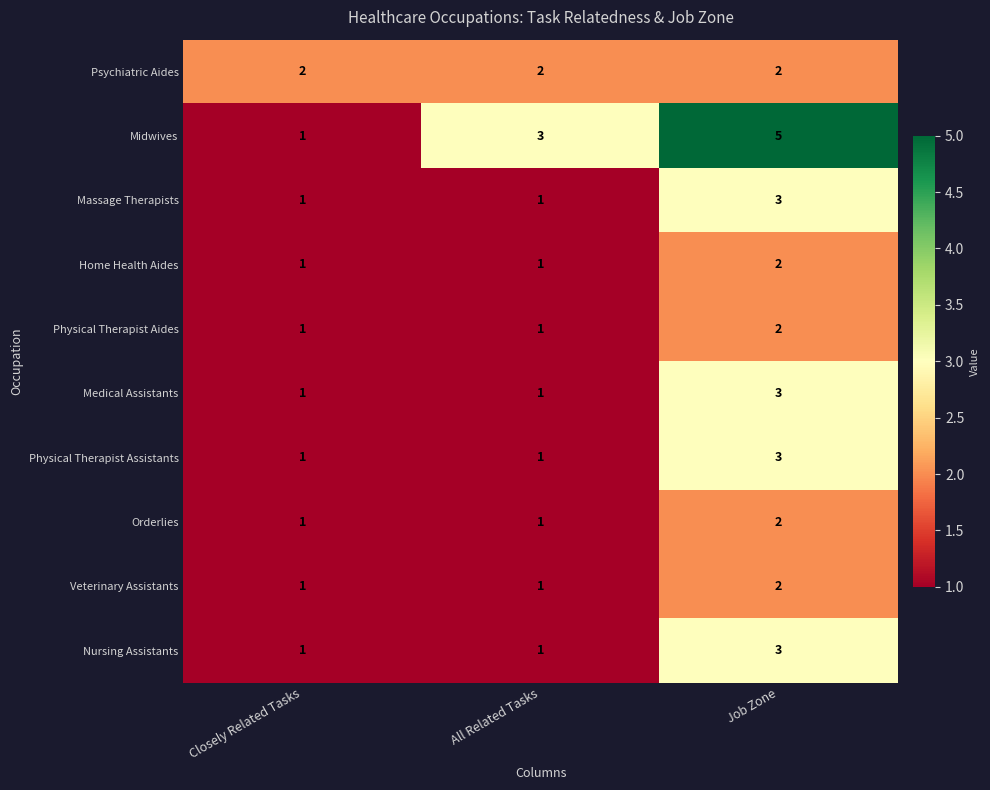

Which series has the largest range (max minus min)?

Midwives